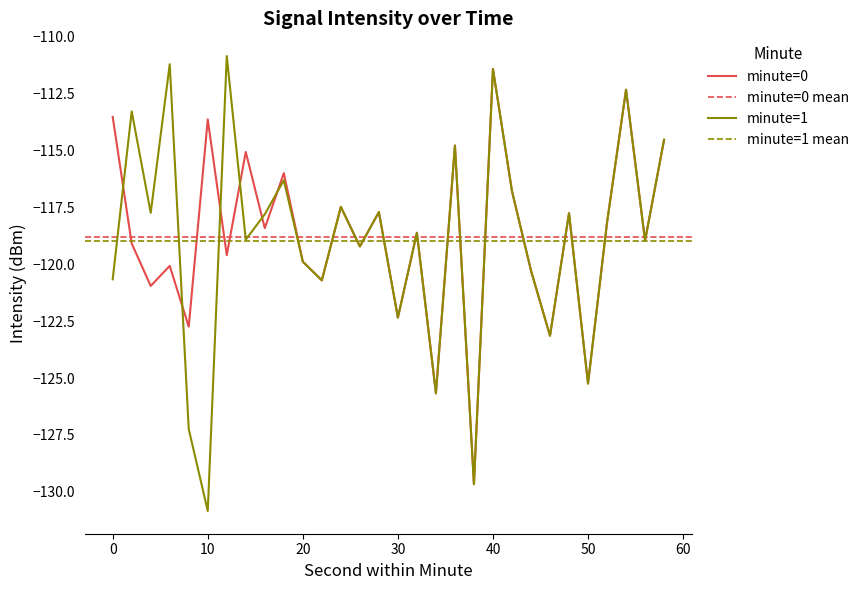

What is the difference between the second highest and second lowest values in the minute=0 series?

13.3